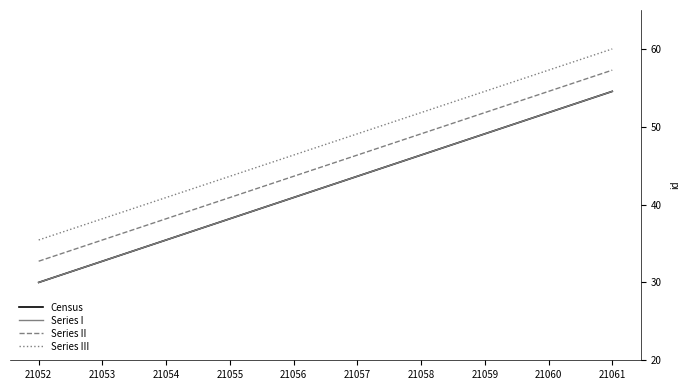

Is it true that Census equals 72.1 at 21060?

False